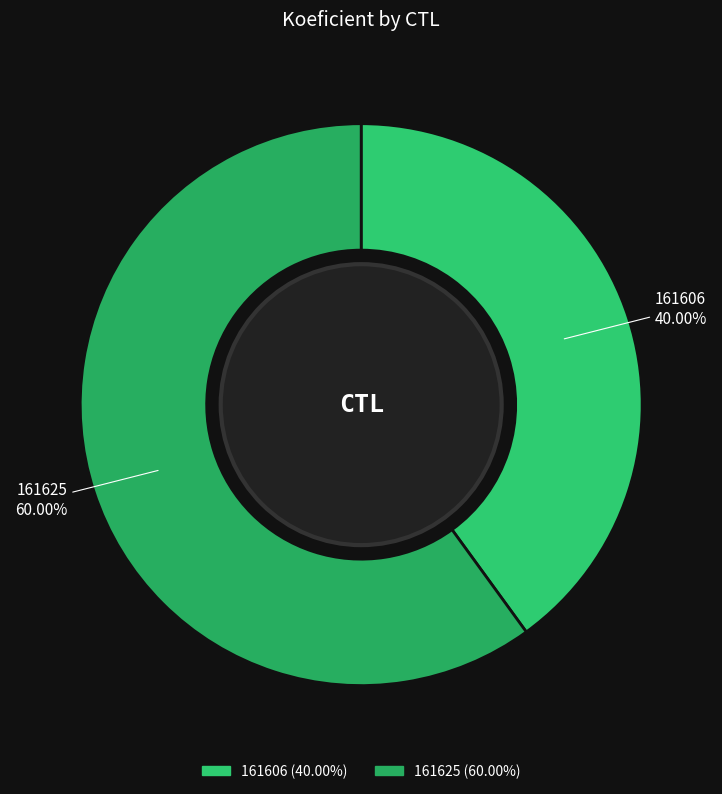

To the nearest percent, what is the combined percentage of 161625 and 161606?

100%